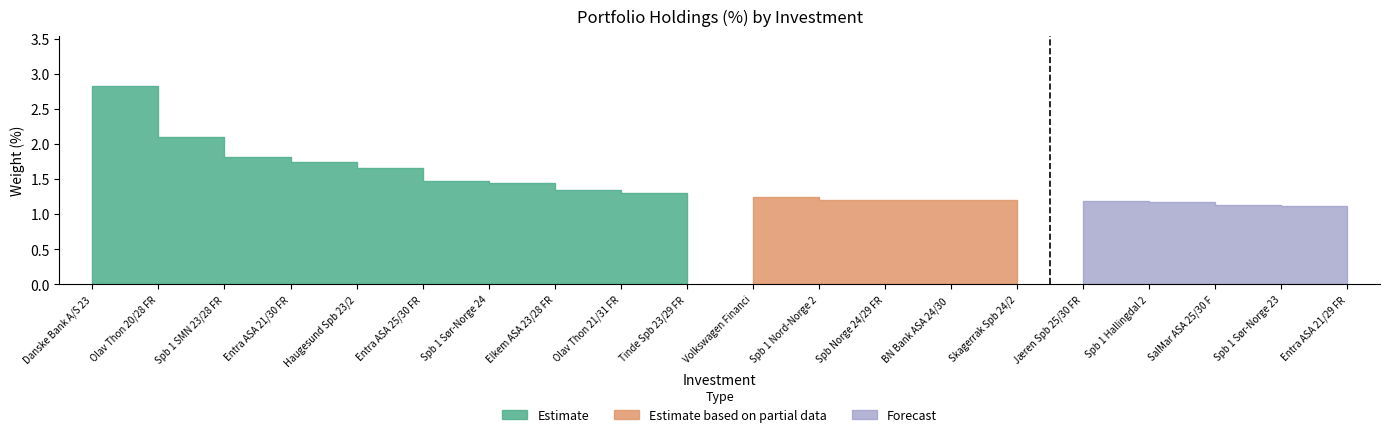

List the labels in order of value, smallest first.

Entra ASA 21/29 FRN, Spb 1 Sør-Norge 23/28 FRN, SalMar ASA 25/30 FRN FLOOR, Spb 1 Hallingdal 25/30 FRN, Skagerrak Spb 24/29 FRN, Jæren Spb 25/30 FRN, BN Bank ASA 24/30 FRN, Spb Norge 24/29 FRN (1), Spb 1 Nord-Norge 24/29 FRN, Volkswagen Financial 24/27 FRN, Tinde Spb 23/29 FRN, Olav Thon 21/31 FRN, Elkem ASA 23/28 FRN FLOOR, Spb 1 Sør-Norge 24/35 FRN C SUB, Entra ASA 25/30 FRN, Haugesund Spb 23/28 FRN, Entra ASA 21/30 FRN, Spb 1 SMN 23/28 FRN, Olav Thon 20/28 FRN, Danske Bank A/S 23/29 FRN C